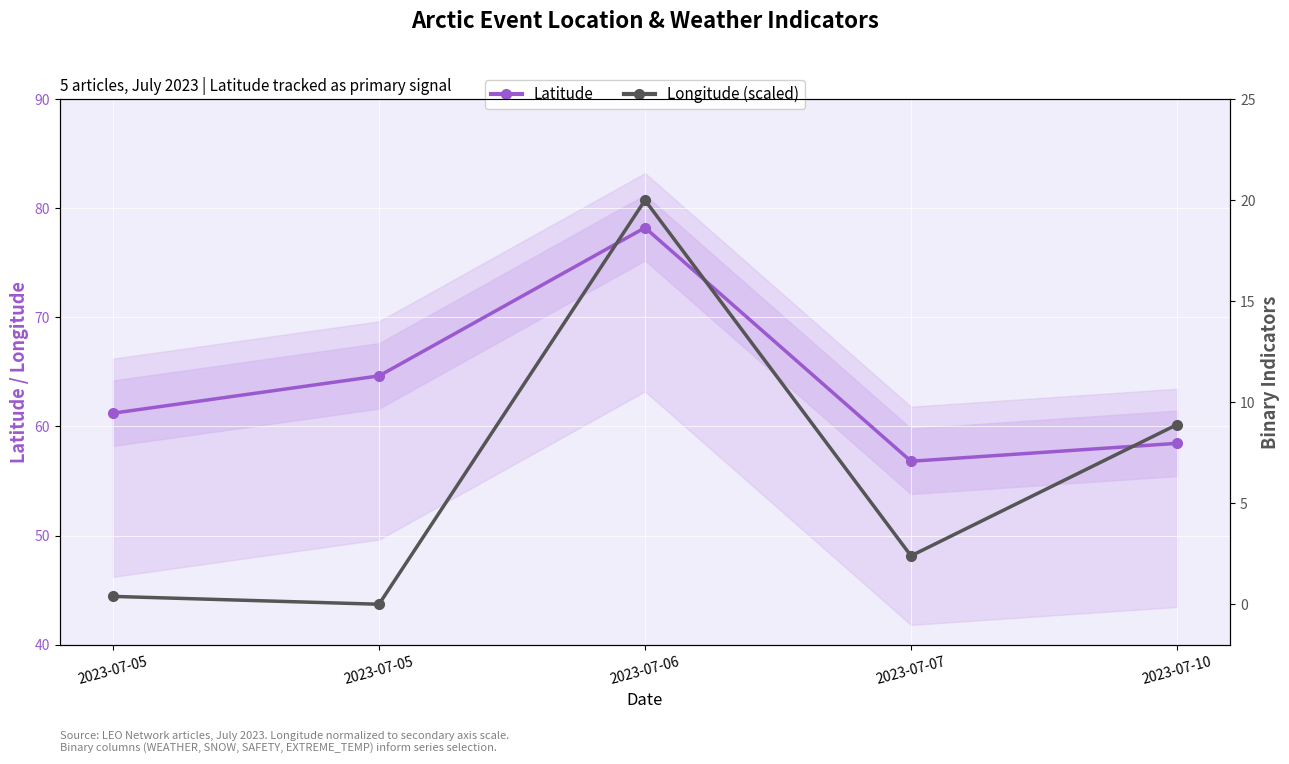

How many lines are shown in the chart?

2